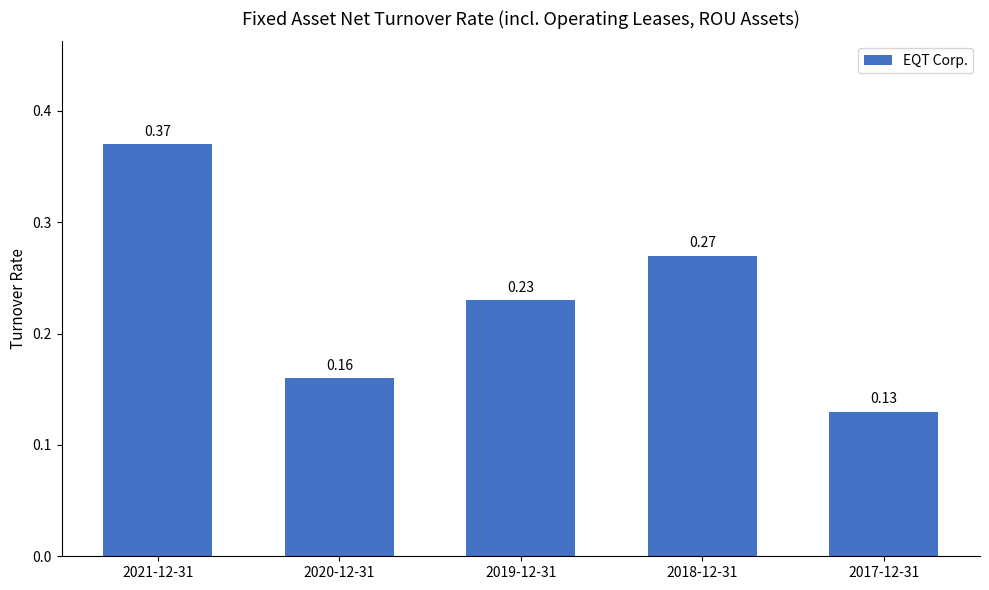

Between 2021-12-31 and 2017-12-31, which is larger?

2021-12-31